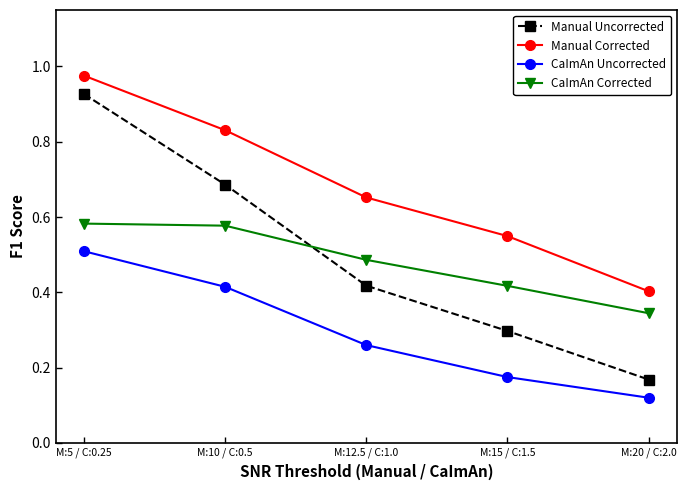

What is the label of the 2nd point from the right?

M:15 / C:1.5